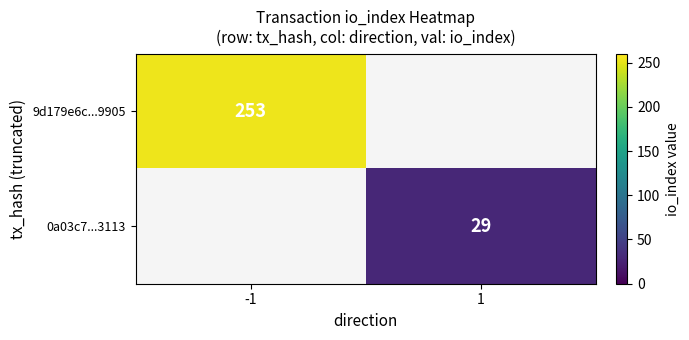

The 9d179e6c...9905 series shows 113 at -1. True or false?

False